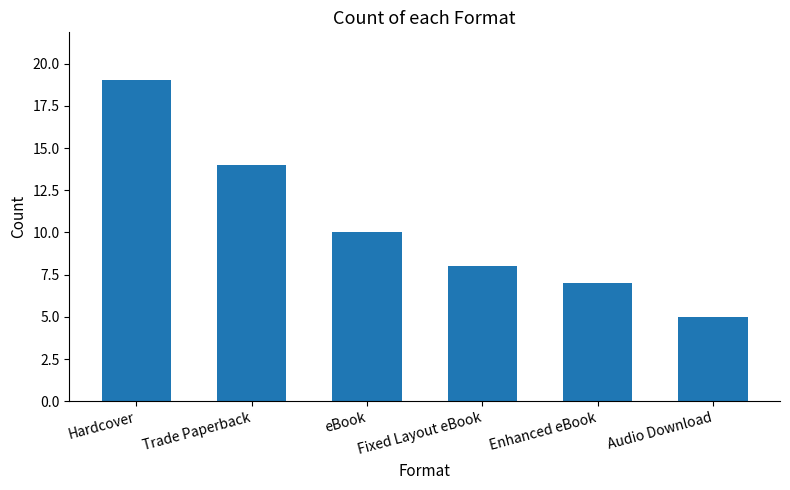

What is the smallest value displayed?

5